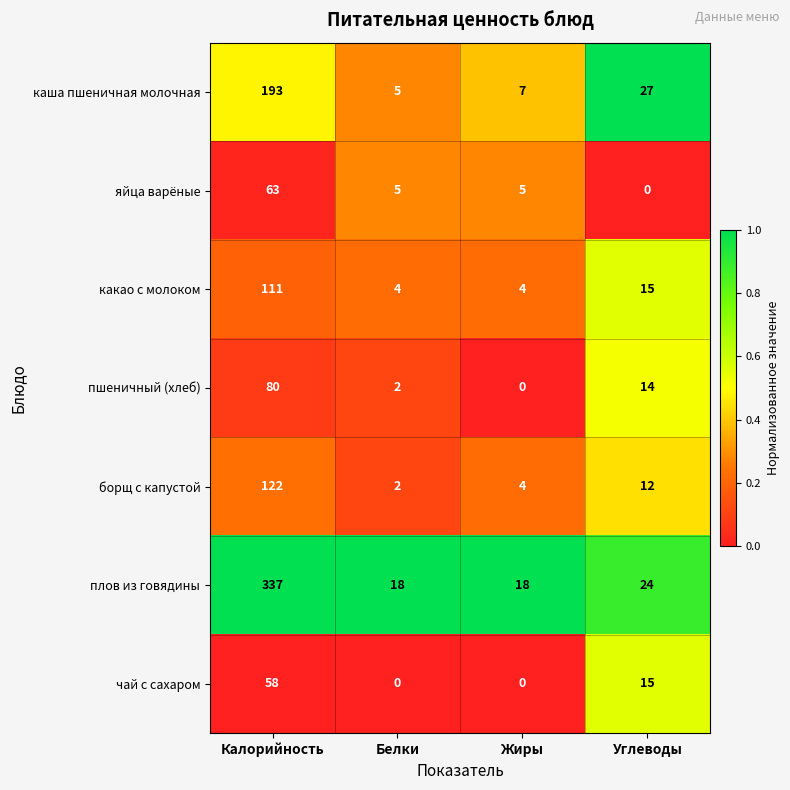

Which series has the largest range (max minus min)?

плов из говядины